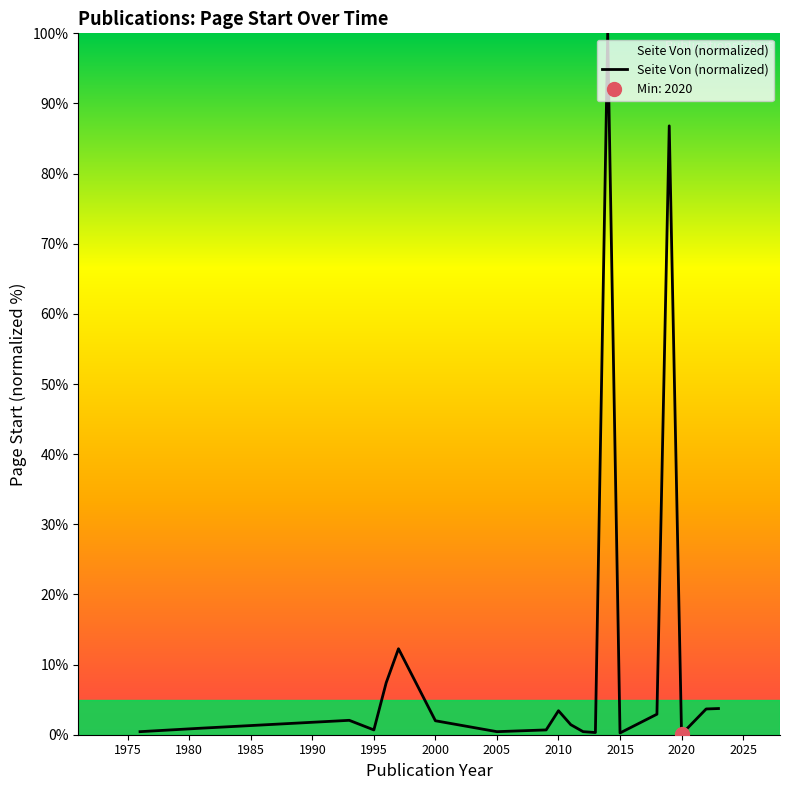

Reading left to right, what are all the values shown in this chart?

1976=0.4	1981=0.9	1993=2.1	1995=0.7	1996=7.4	1997=12.3	2000=2.0	2005=0.4	2009=0.7	2010=3.4	2011=1.4	2012=0.4	2013=0.3	2014=100.0	2015=0.2	2018=2.9	2019=86.8	2020=0.1	2022=3.7	2023=3.7